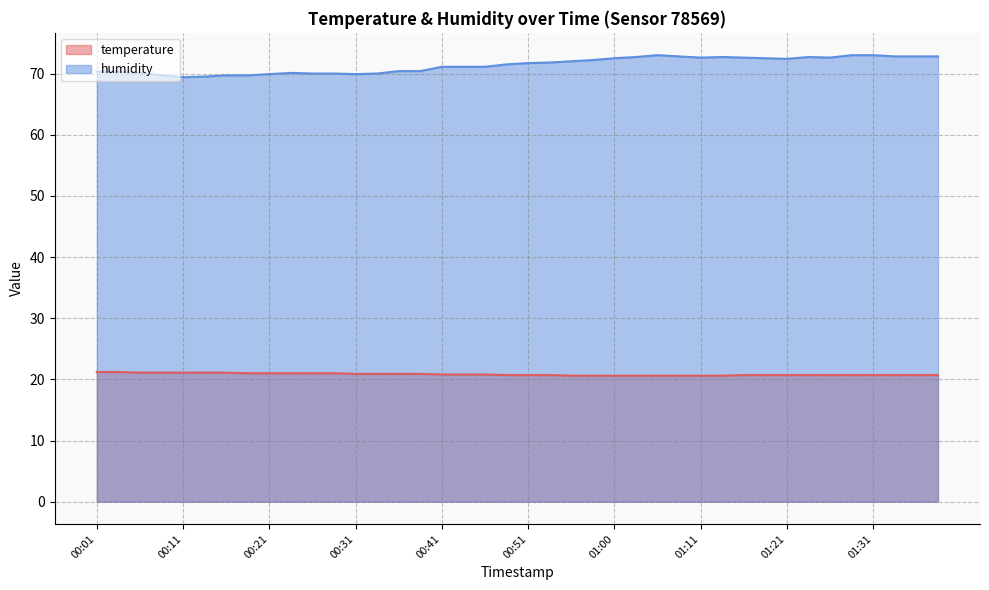

Is the value of humidity at 01:21 greater than the value of temperature at 00:03?

Yes